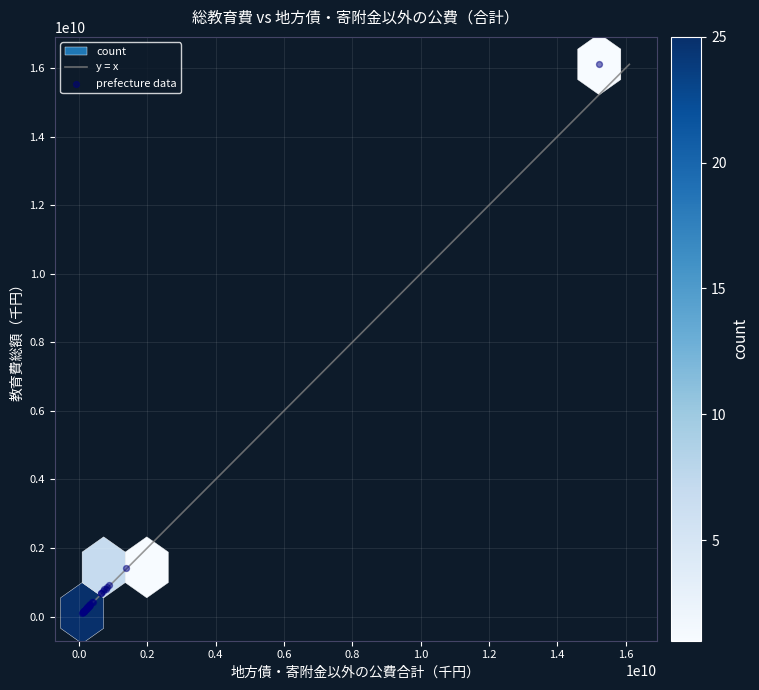

What Y value in the scatter plot is closest to 8104467886?

1407526727